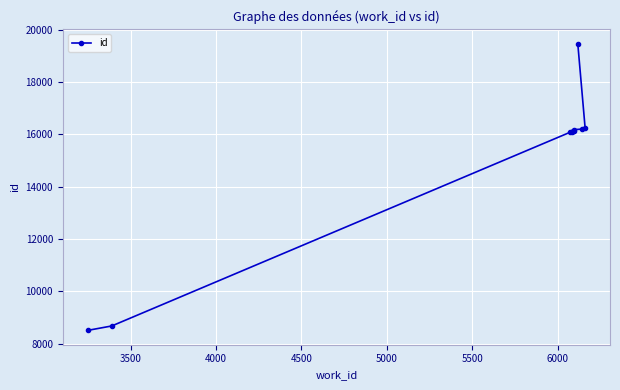

What is the value of the 1st point from the left?

8503